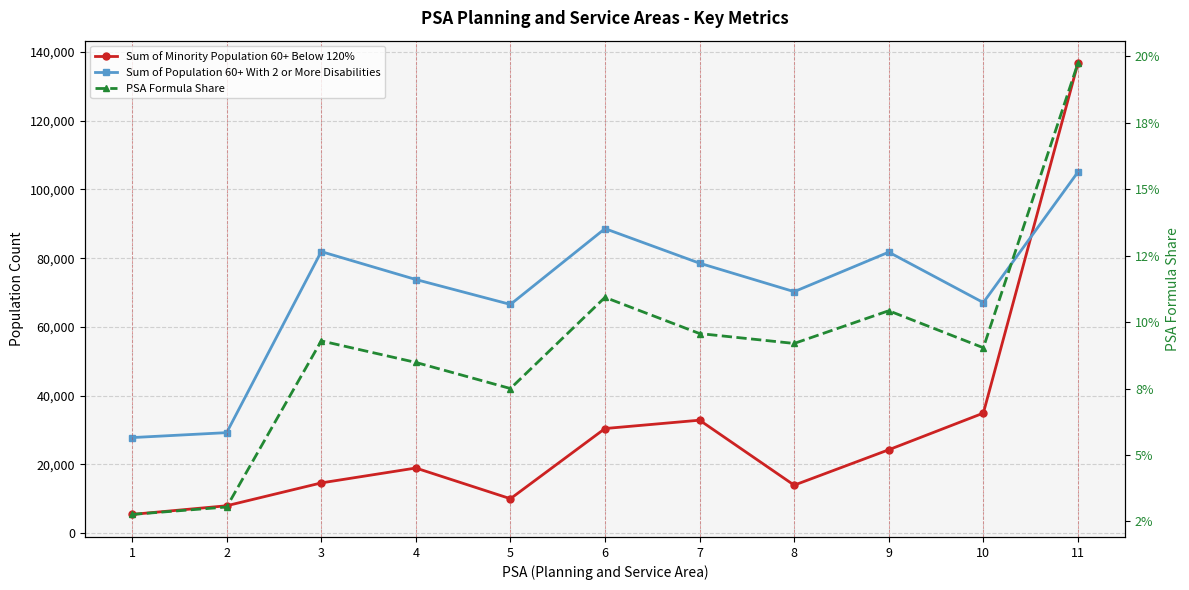

In Sum of Minority Population 60+ Below 120%, how many points are higher than both neighbors (excluding endpoints)?

2